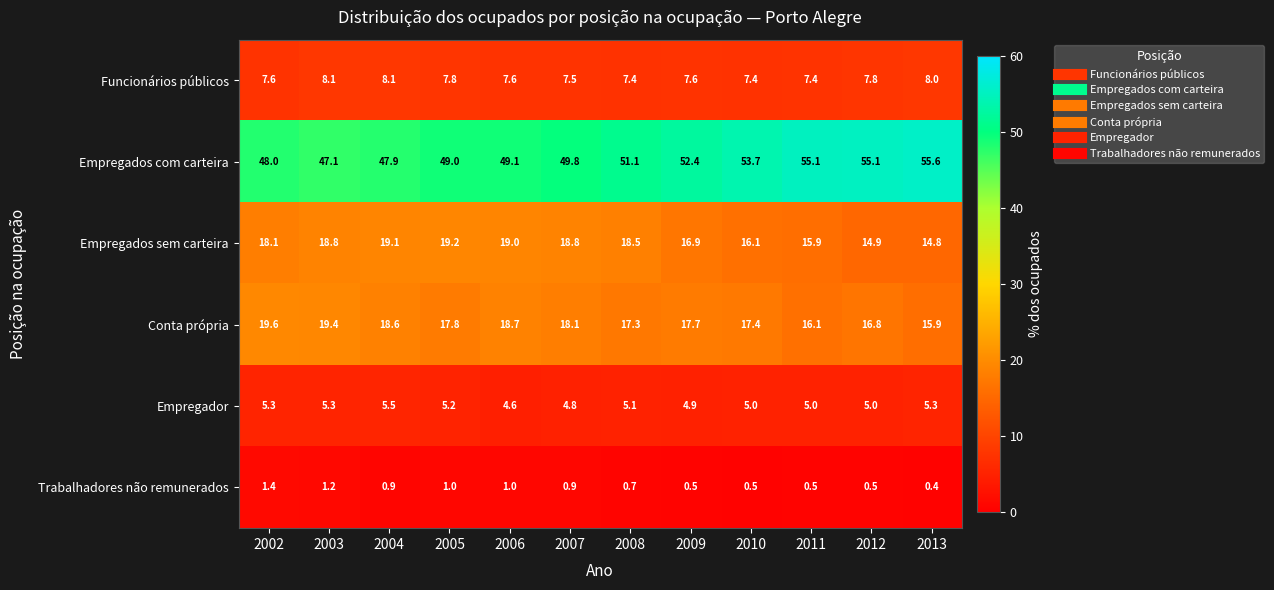

Is it true that Empregador equals 5.2 at 2005?

True